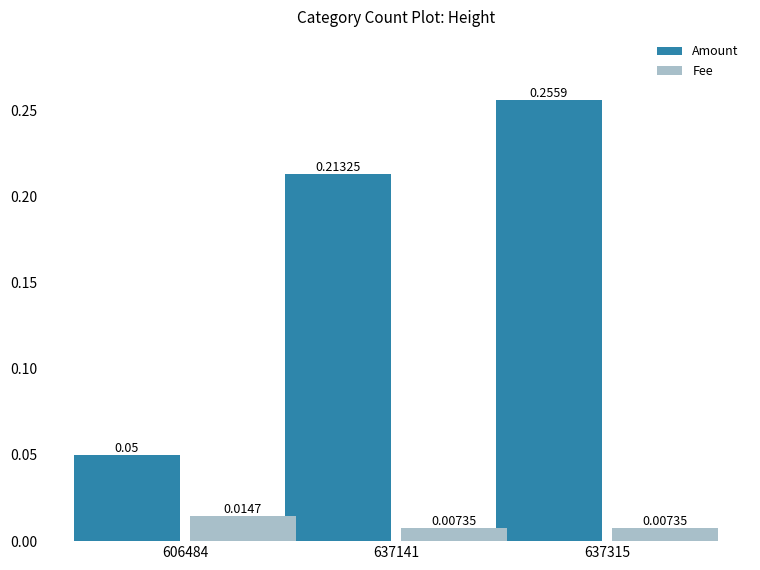

Count the Amount values in the range 0 to 1.

3